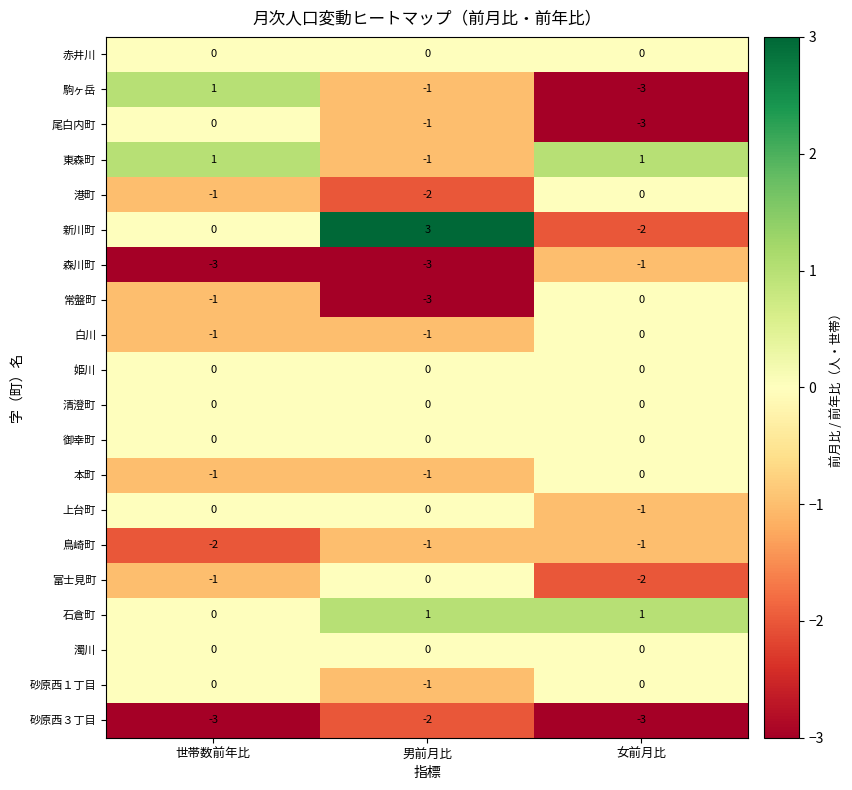

Which series has the largest total across all categories?

石倉町